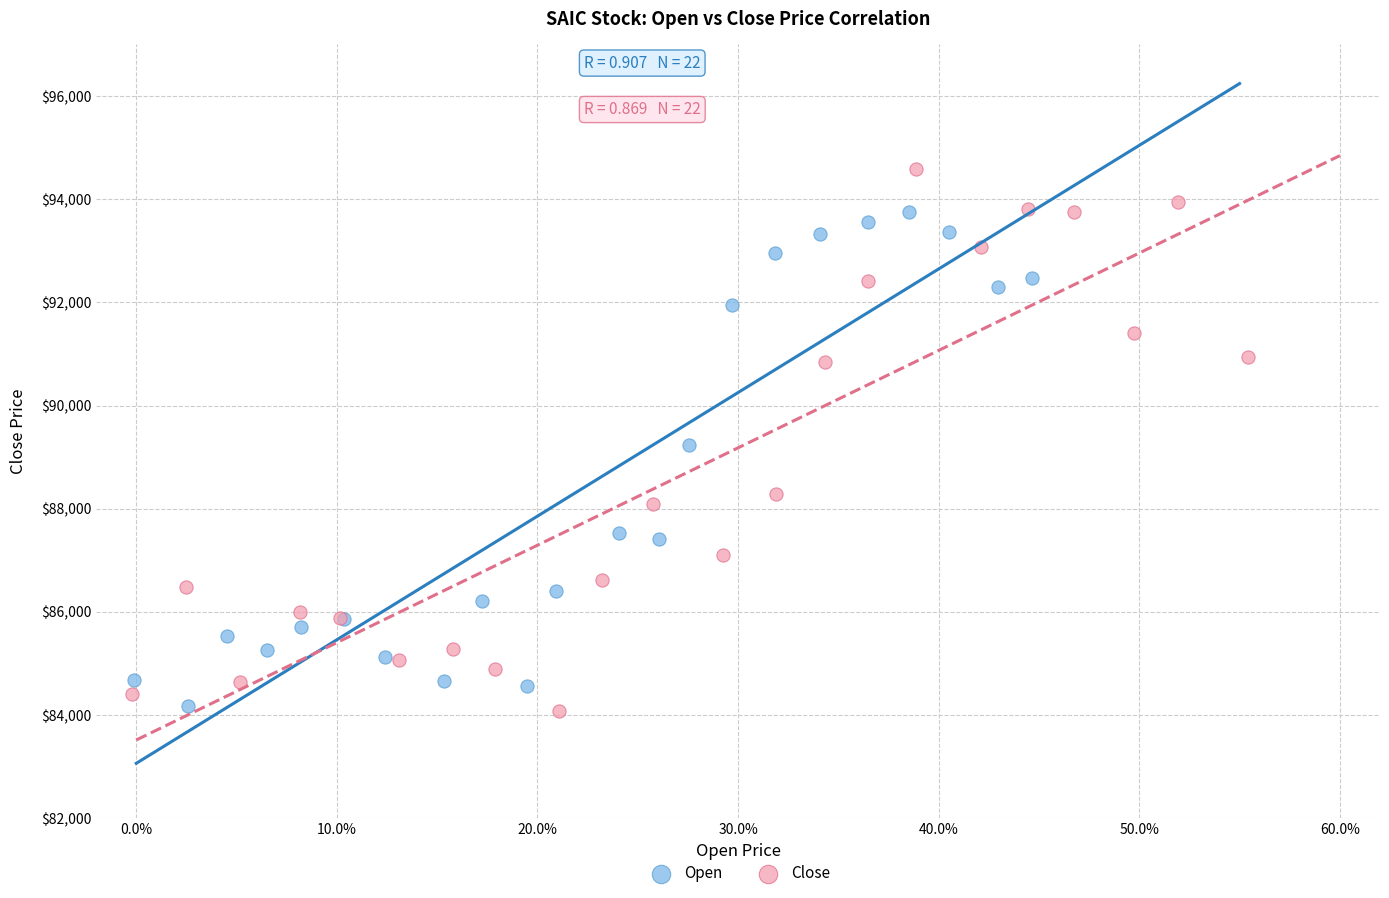

Which series reaches the maximum Y coordinate?

Close